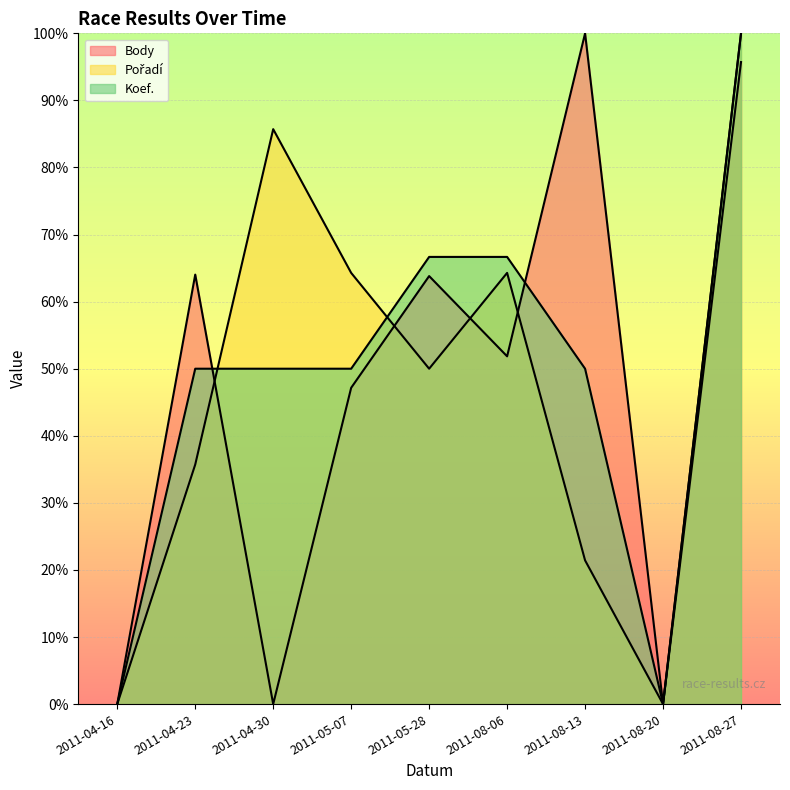

The value of Body at 2011-08-13 is 100.0. True or false?

True